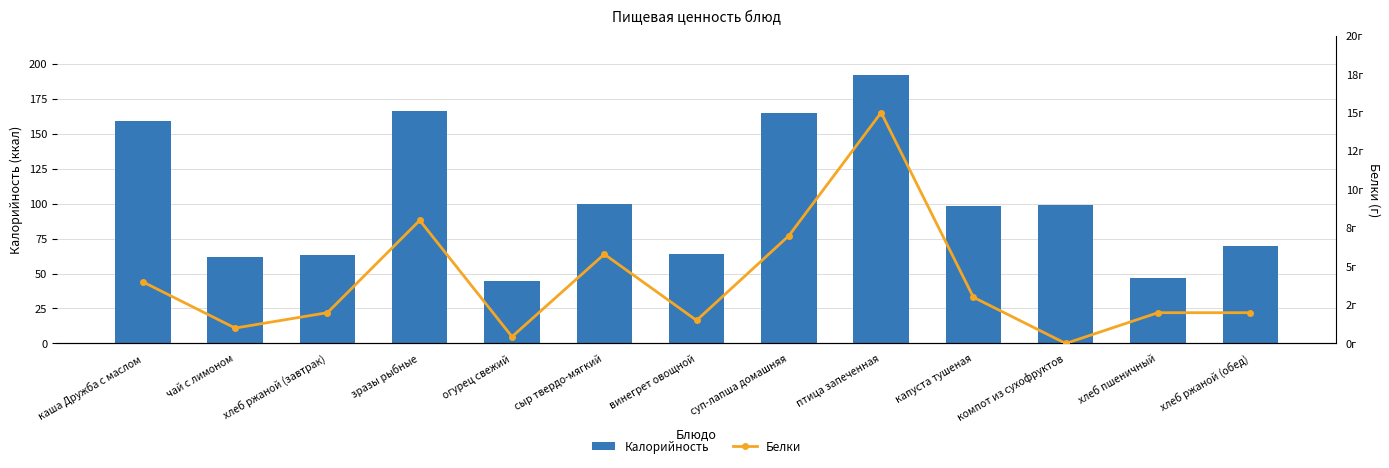

Between хлеб ржаной (завтрак) and зразы рыбные, which series saw the biggest shift?

Калорийность